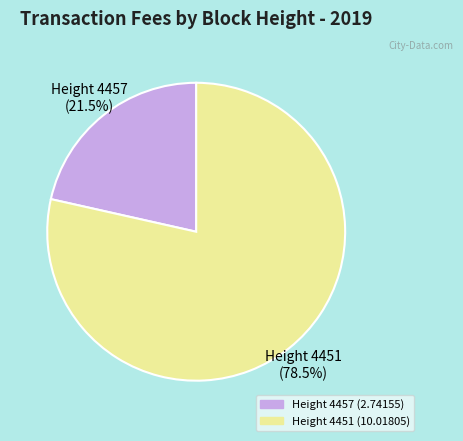

Which category has the biggest portion of the pie?

Height 4451